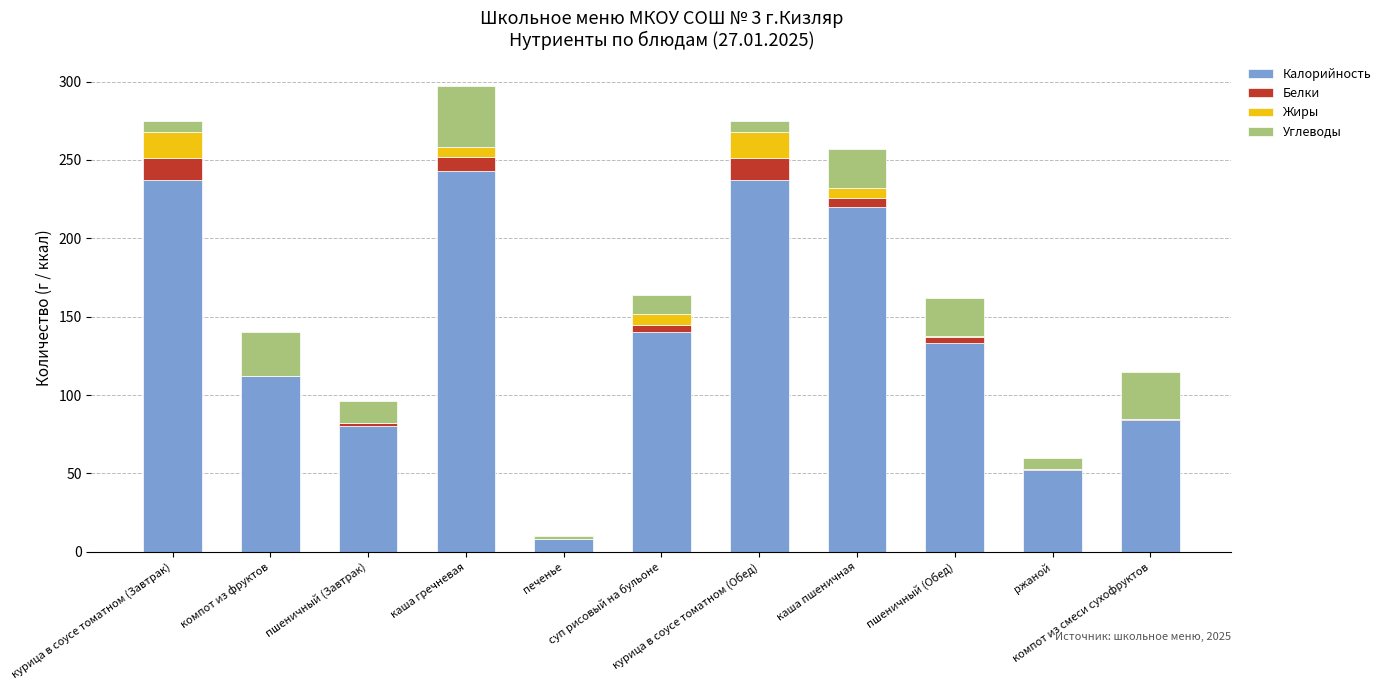

What position from the left is курица в соусе томатном (Завтрак)?

1